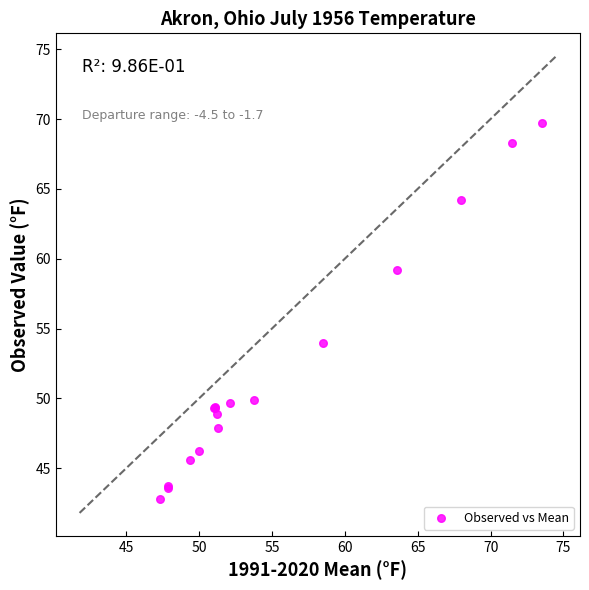

What Y value in the scatter plot is closest to 56?

54.0